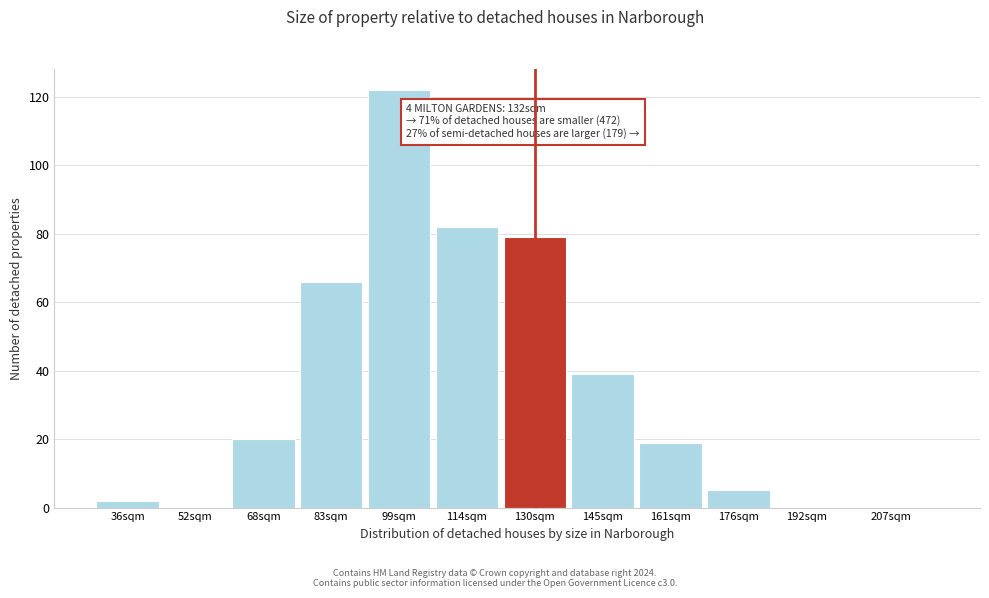

Reading left to right, what are all the values shown in this chart?

36sqm=2	52sqm=0	68sqm=20	83sqm=66	99sqm=122	114sqm=82	130sqm=79	145sqm=39	161sqm=19	176sqm=5	192sqm=0	207sqm=0